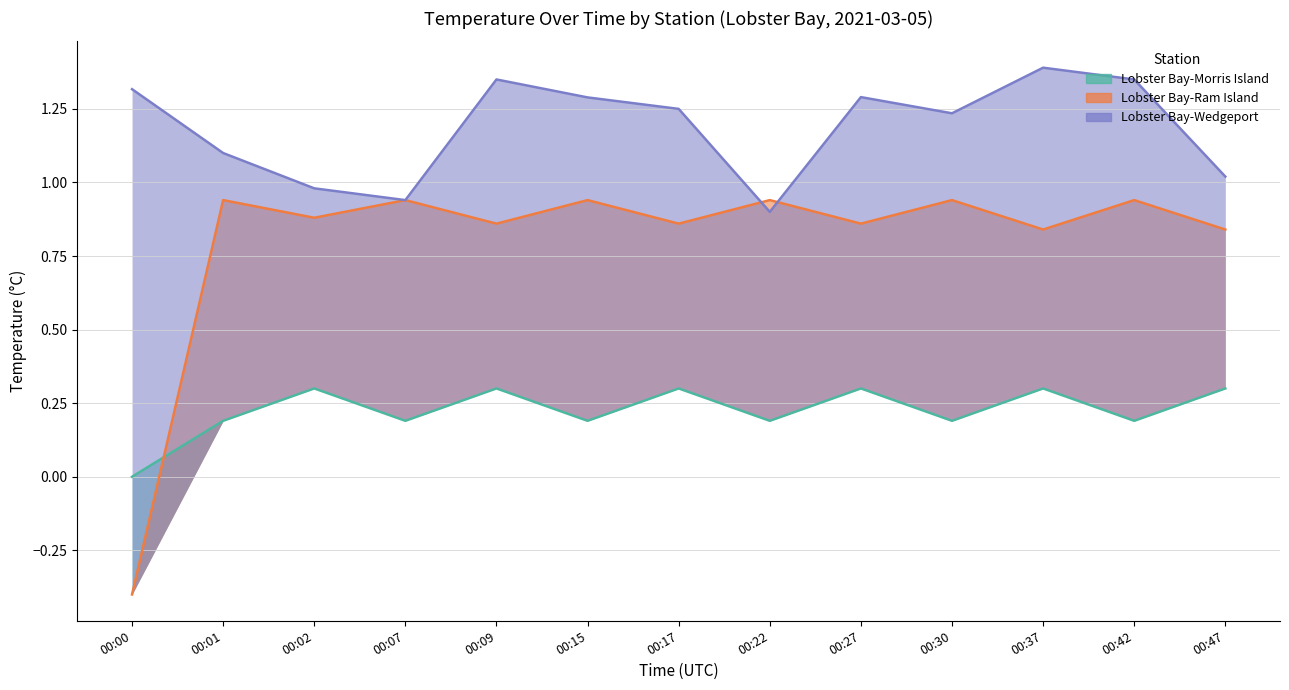

At which category does Lobster Bay-Wedgeport reach its first local valley?

00:07